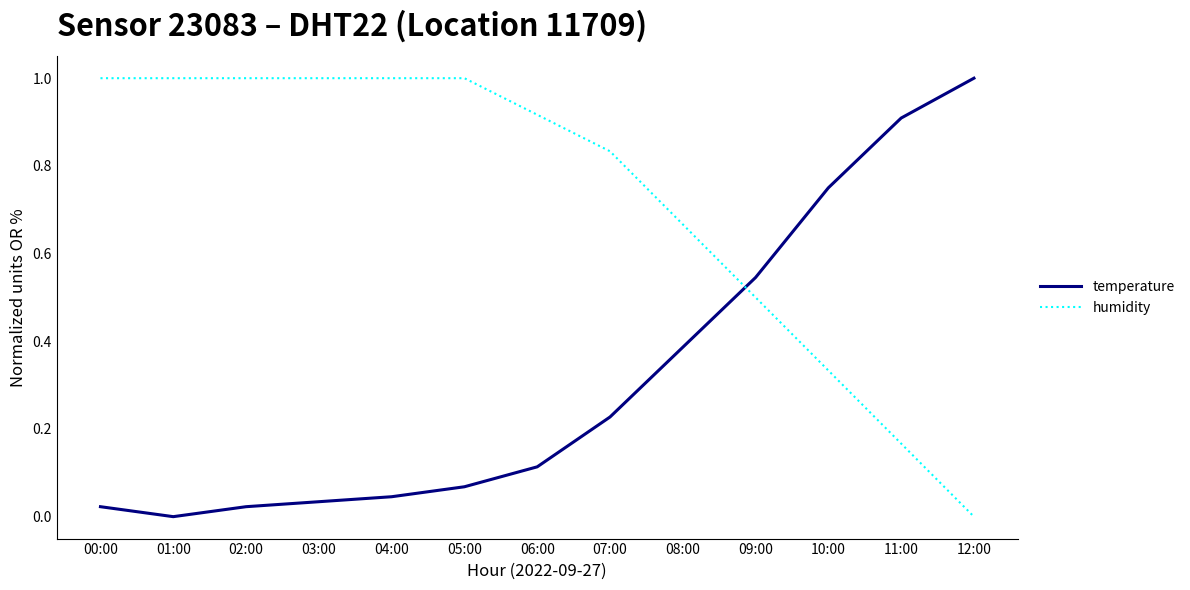

How many lines are shown in the chart?

2